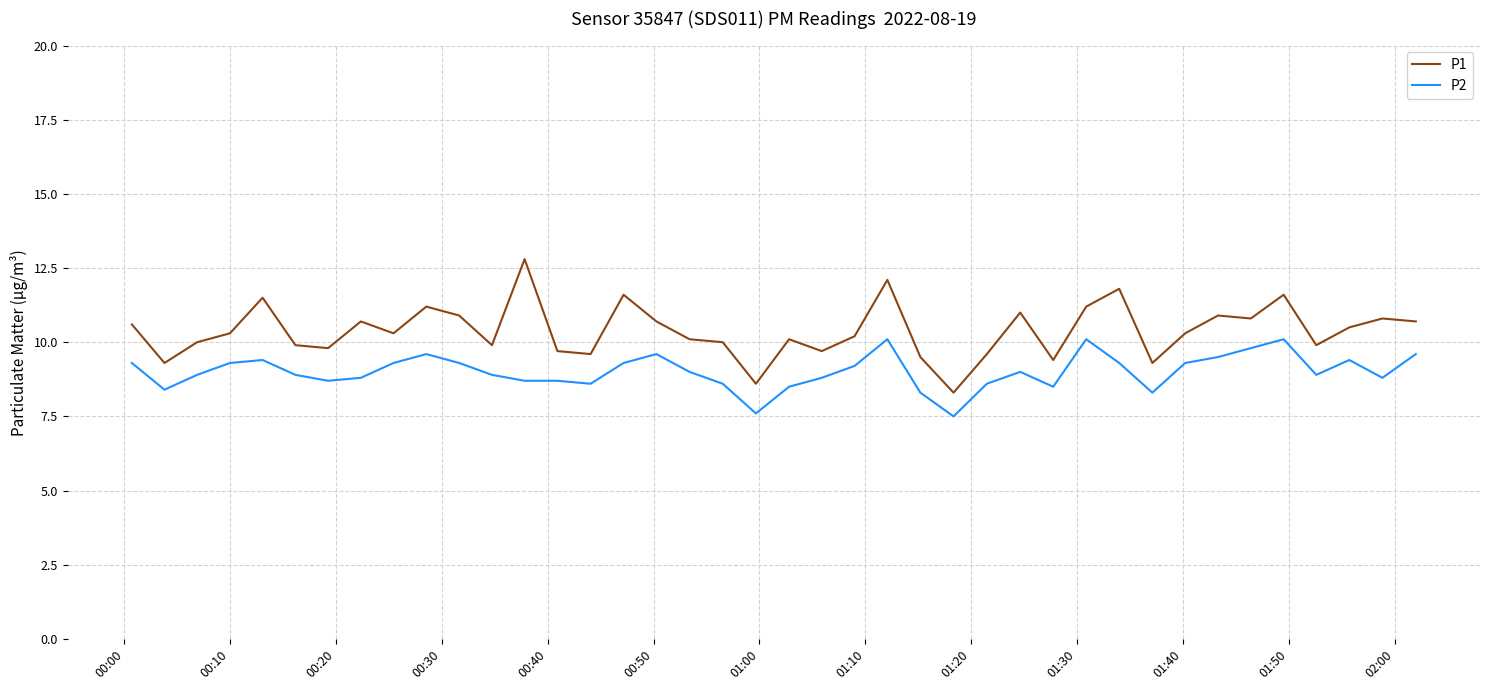

Reading left to right, transcribe all the data shown in this chart.

P1: 10.6	9.3	10.0	10.3	11.5	9.9	9.8	10.7	10.3	11.2	10.9	9.9	12.8	9.7	9.6	11.6	10.7	10.1	10.0	8.6	10.1	9.7	10.2	12.1	9.5	8.3	9.6	11.0	9.4	11.2	11.8	9.3	10.3	10.9	10.8	11.6	9.9	10.5	10.8	10.7
P2: 9.3	8.4	8.9	9.3	9.4	8.9	8.7	8.8	9.3	9.6	9.3	8.9	8.7	8.7	8.6	9.3	9.6	9.0	8.6	7.6	8.5	8.8	9.2	10.1	8.3	7.5	8.6	9.0	8.5	10.1	9.3	8.3	9.3	9.5	9.8	10.1	8.9	9.4	8.8	9.6